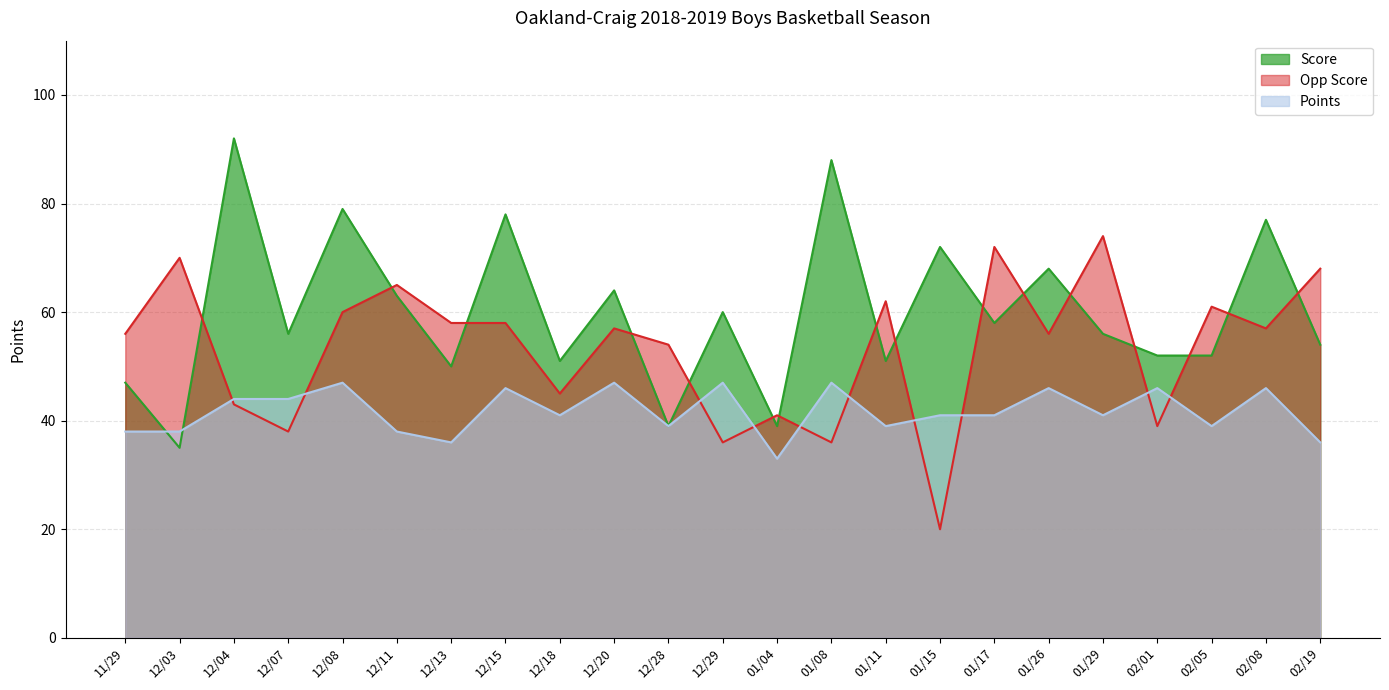

Rank the categories by Opp Score value from highest to lowest.

01/29, 01/17, 12/03, 02/19, 12/11, 01/11, 02/05, 12/08, 12/13, 12/15, 12/20, 02/08, 11/29, 01/26, 12/28, 12/18, 12/04, 01/04, 02/01, 12/07, 12/29, 01/08, 01/15